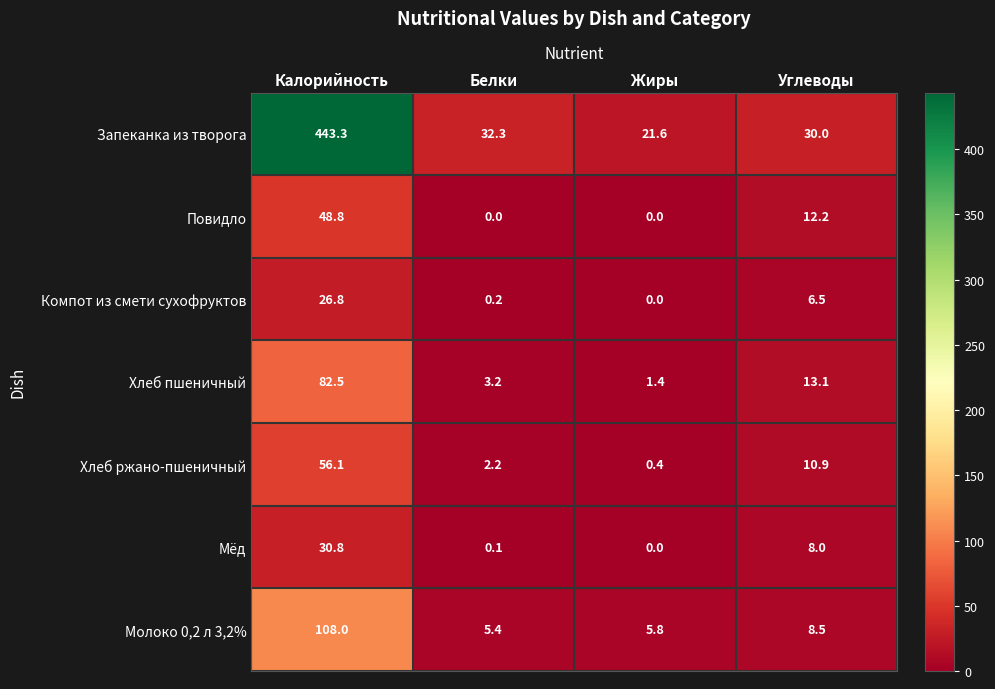

How many values in the Хлеб пшеничный series are below 13?

2